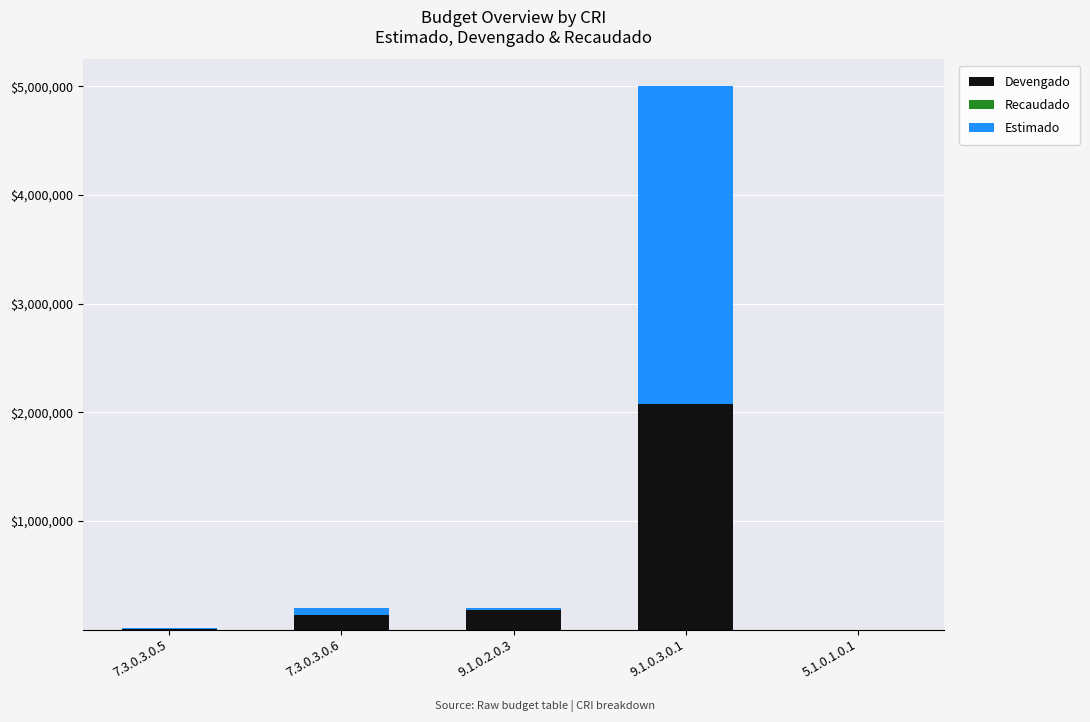

What is the total value across all series at 7.3.0.3.0.5?

13200.0